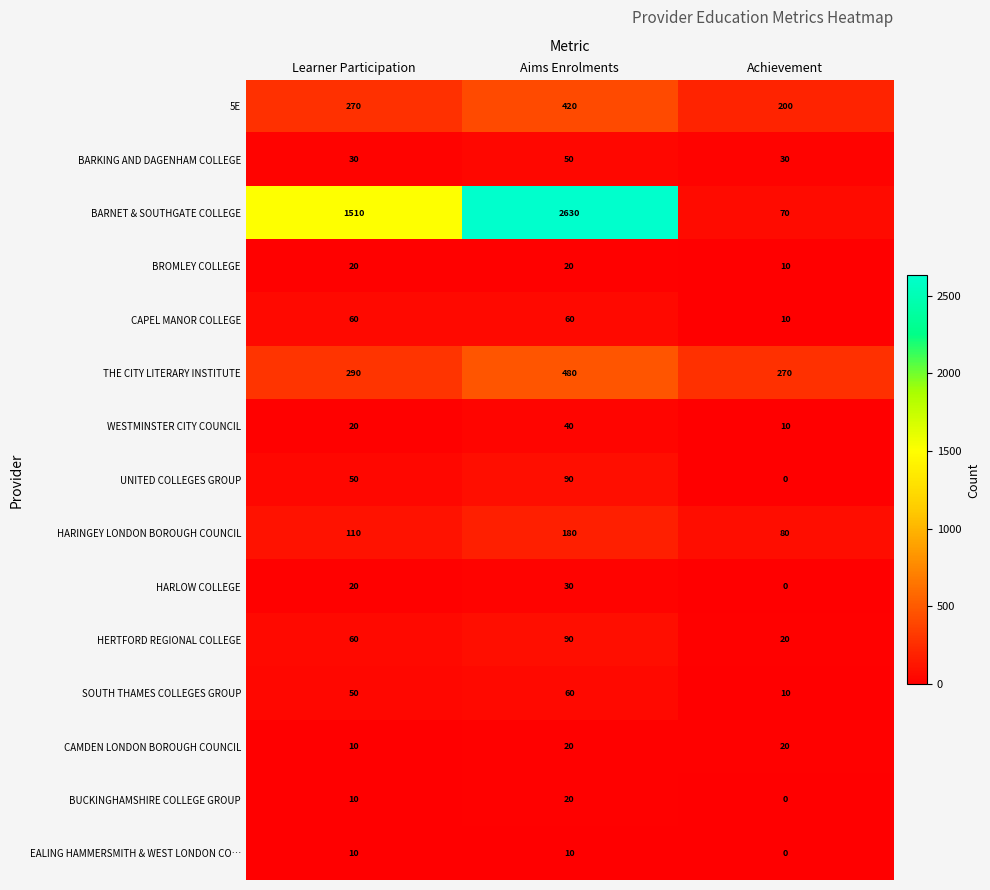

What is the greatest value displayed?

2630